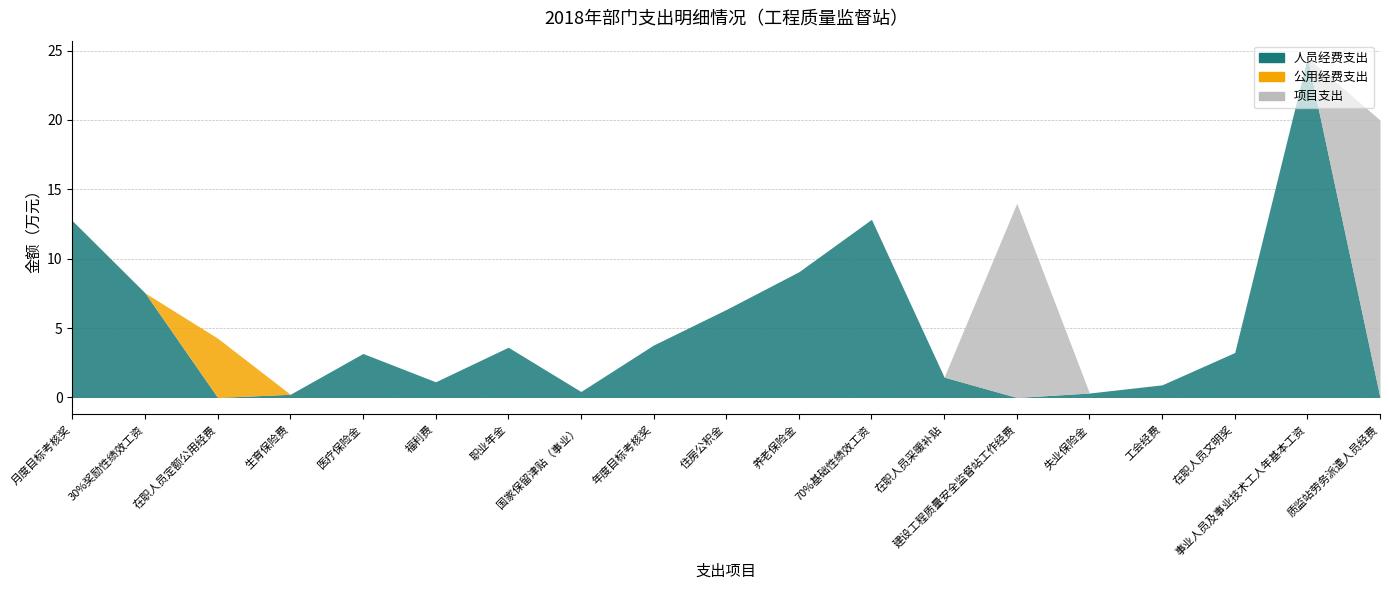

Which series ends up on top after the final intersection of 人员经费支出 and 项目支出?

项目支出